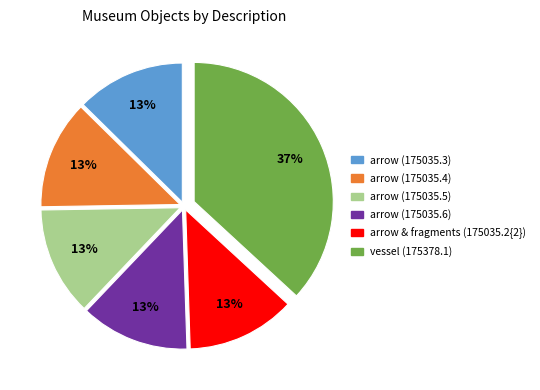

Is it true that arrow (175035.6) is 13% of the pie?

True